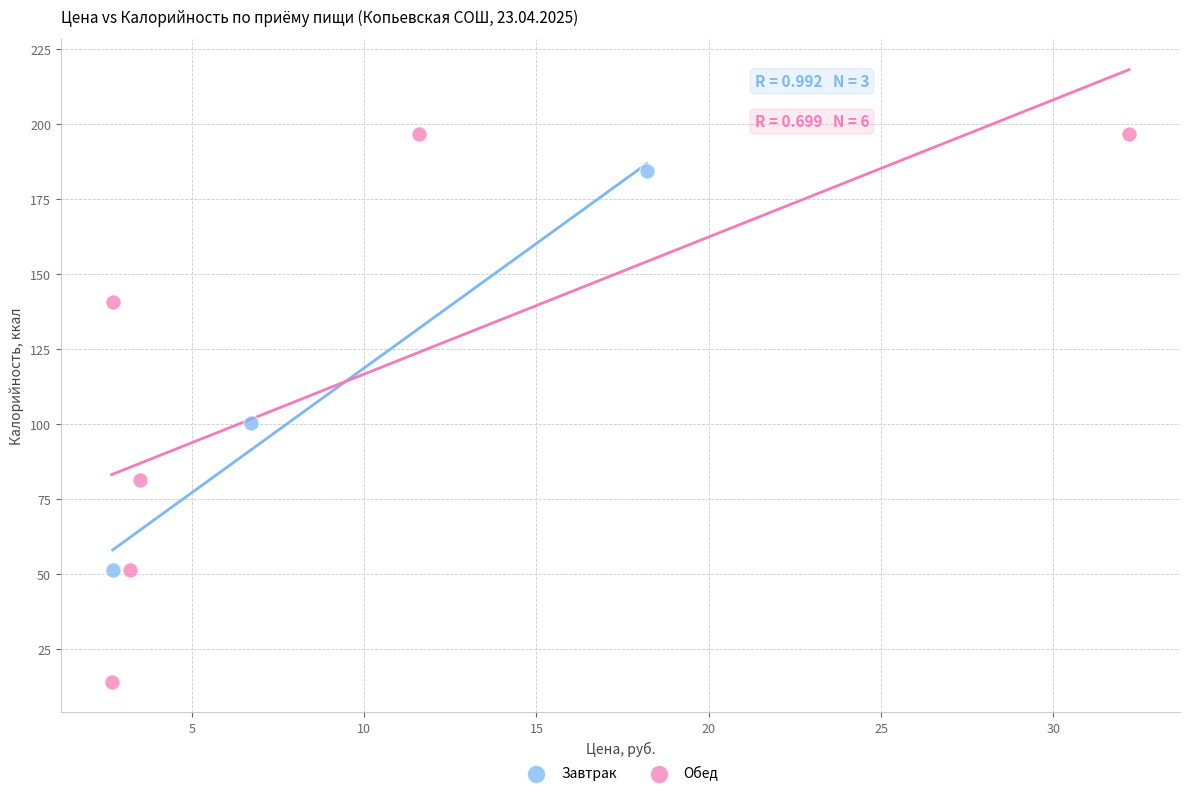

Which series contains the highest Y value?

Обед